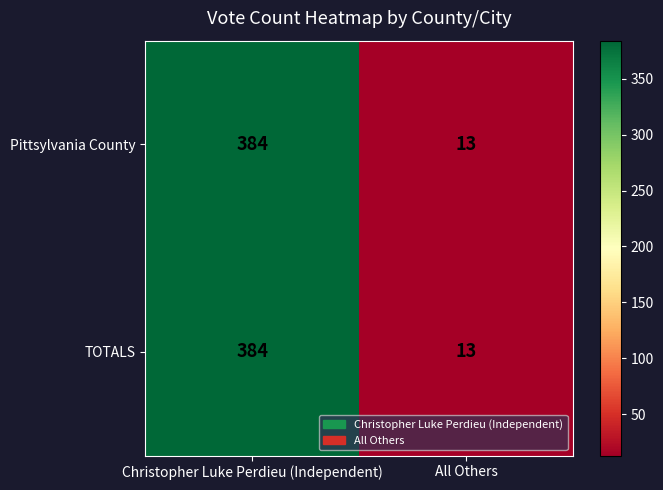

At which category is the sum across all series the highest?

Christopher Luke Perdieu (Independent)